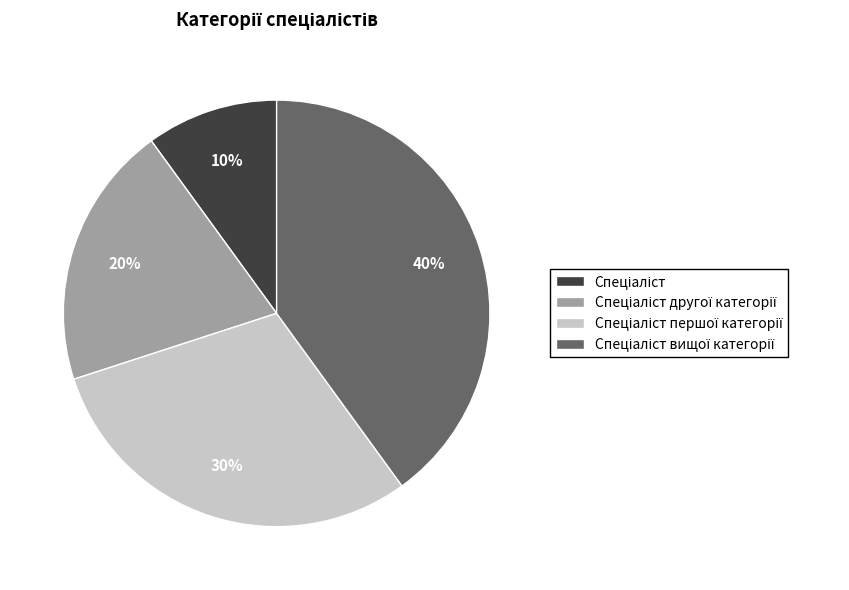

Does any single category account for the majority?

No